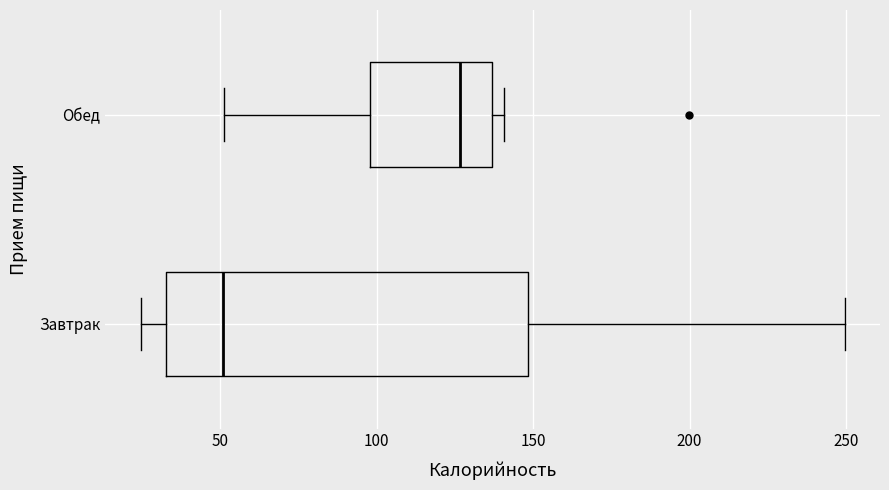

Which box's median line is the furthest to the right?

Обед